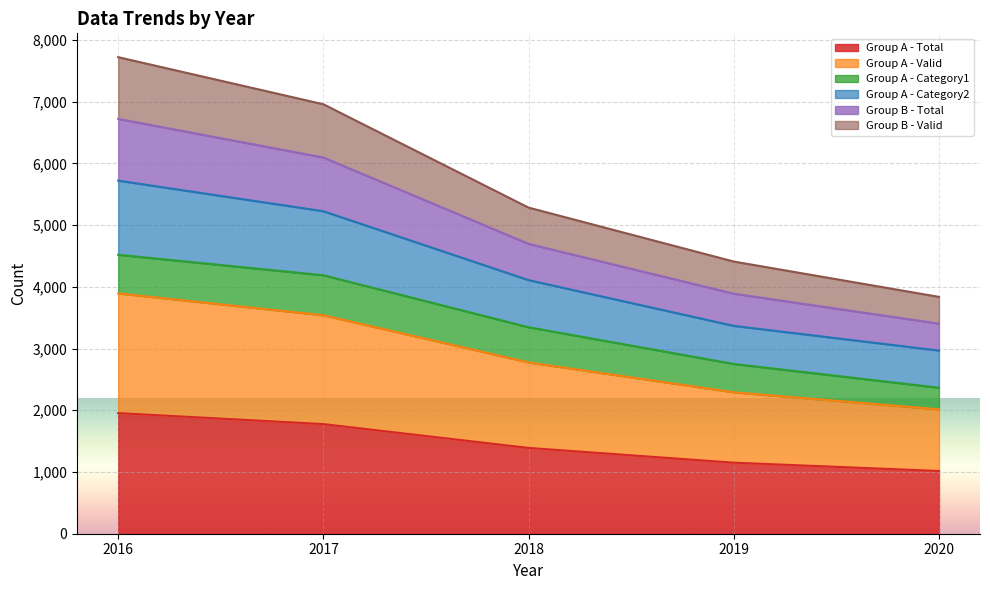

Is it true that Group A - Total equals 3112 at 2016?

False